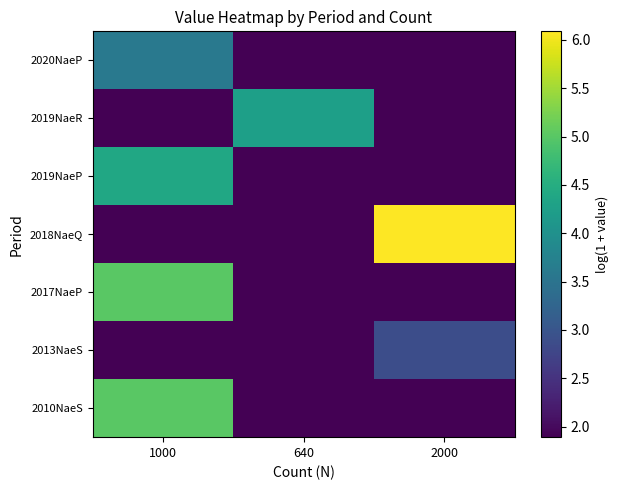

At which category is the sum across all series the highest?

1000